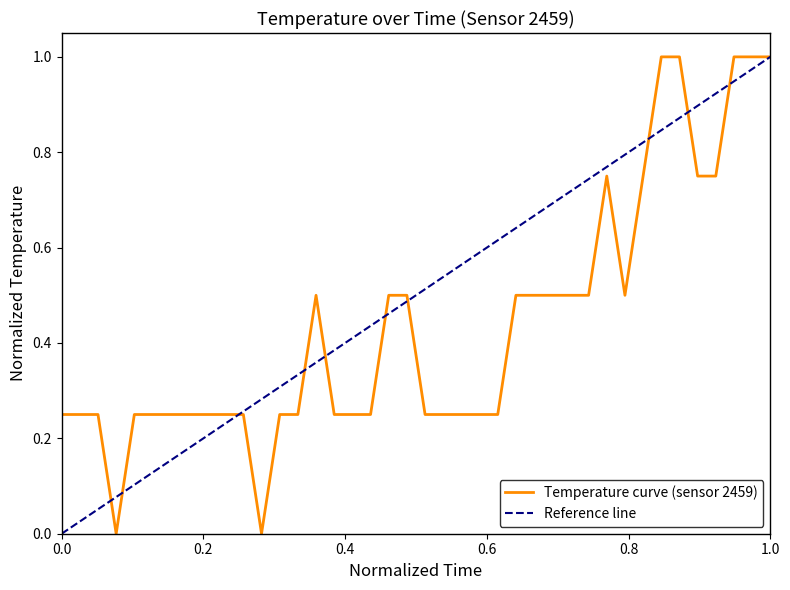

What is the maximum value for Temperature curve (sensor 2459)?

1.0